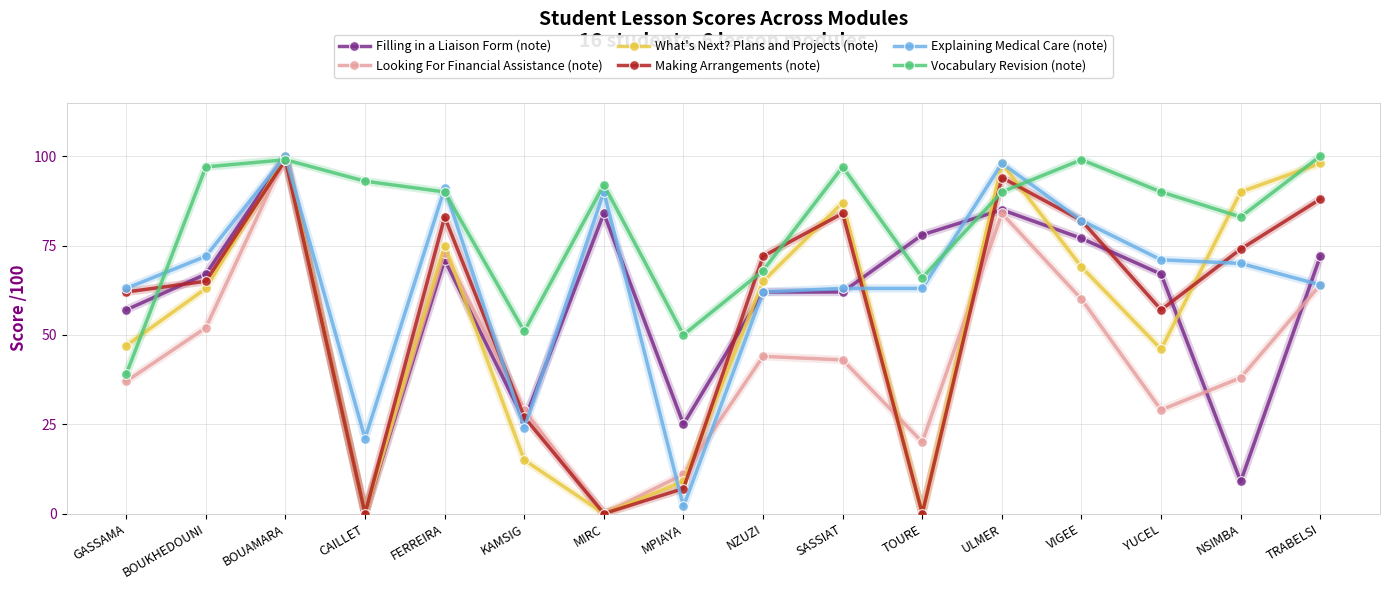

What is the spread (max minus min) of values at SASSIAT?

54